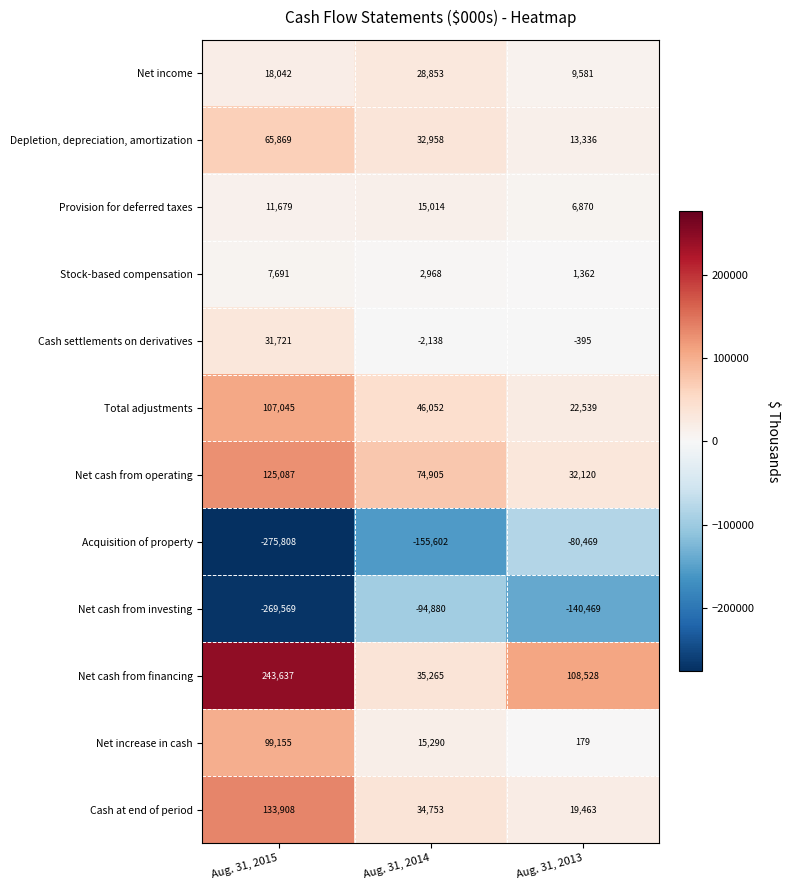

Between Aug. 31, 2015 and Aug. 31, 2014, which series saw the biggest shift?

Net cash from financing